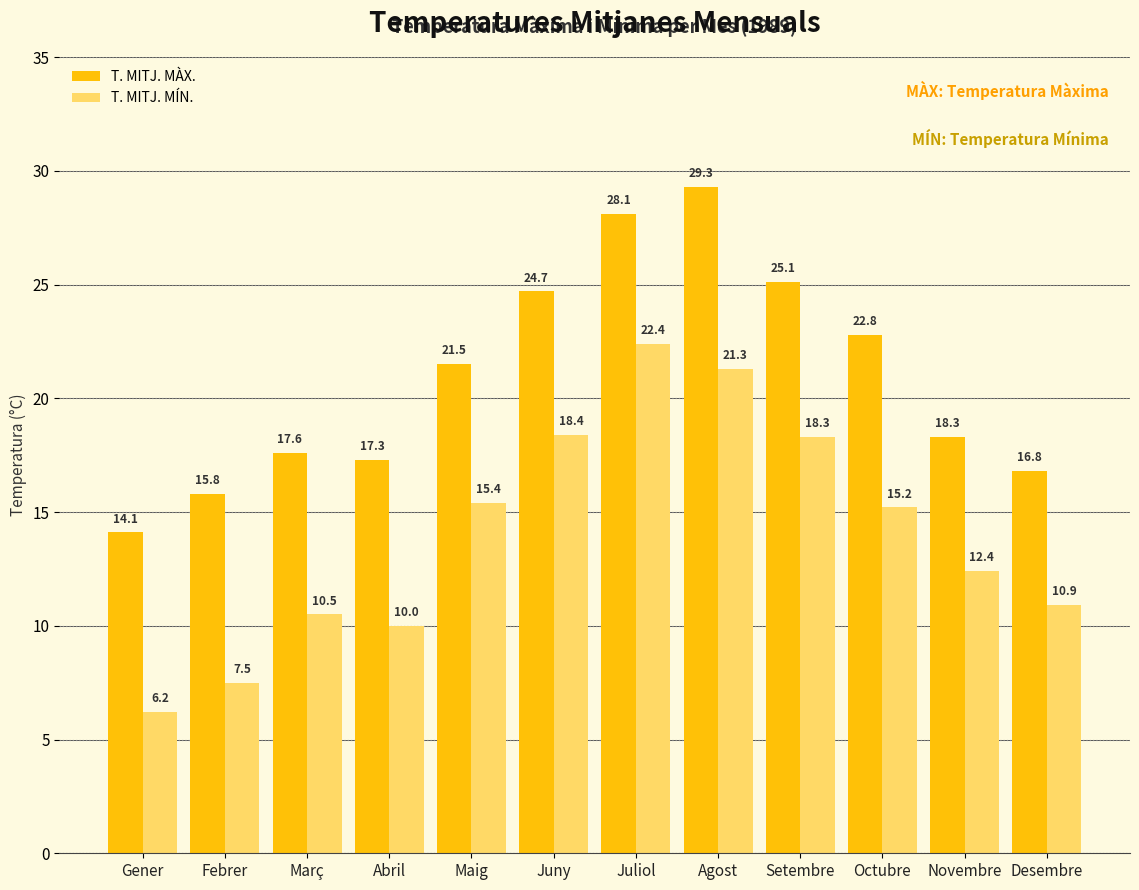

Where is T. MITJ. MÍN. nearest to the value 14?

Octubre